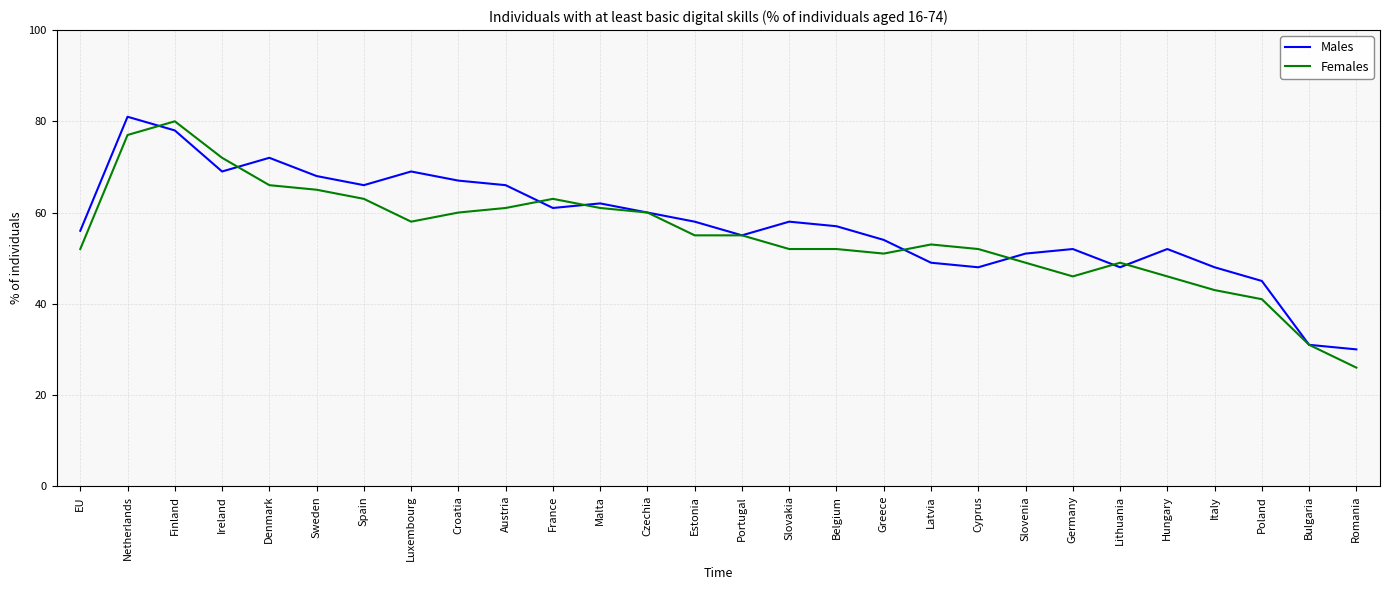

What position from the right is Italy?

4